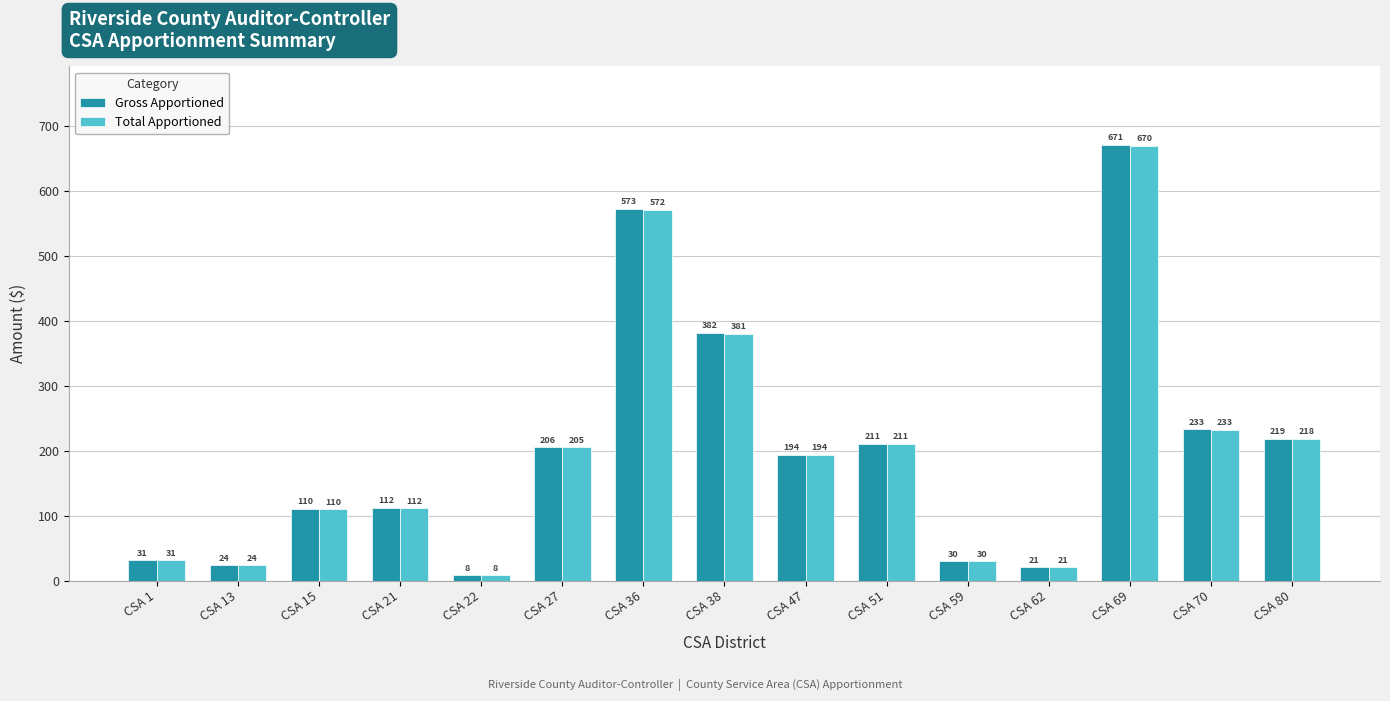

Rank the categories by Gross Apportioned value from lowest to highest.

CSA 22, CSA 62, CSA 13, CSA 59, CSA 1, CSA 15, CSA 21, CSA 47, CSA 27, CSA 51, CSA 80, CSA 70, CSA 38, CSA 36, CSA 69